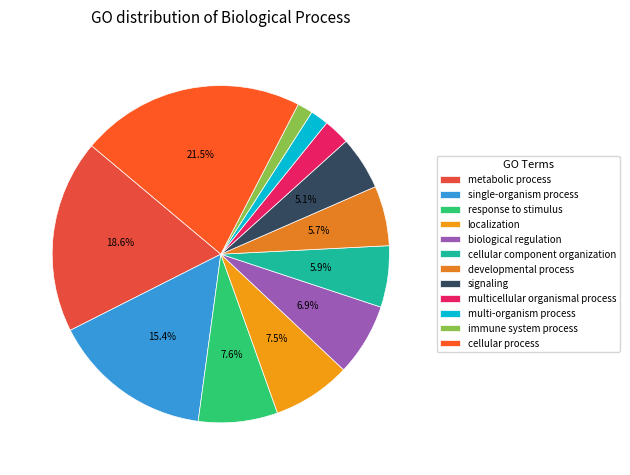

Is it true that developmental process is 6% of the pie?

True